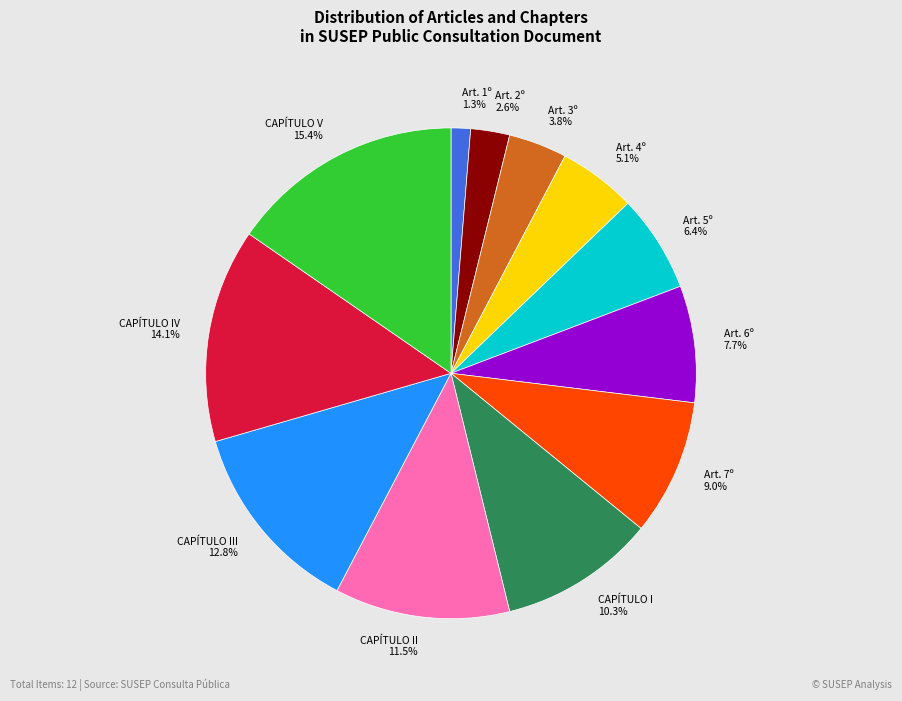

The Art. 2º slice represents 16% of the pie. True or false?

False